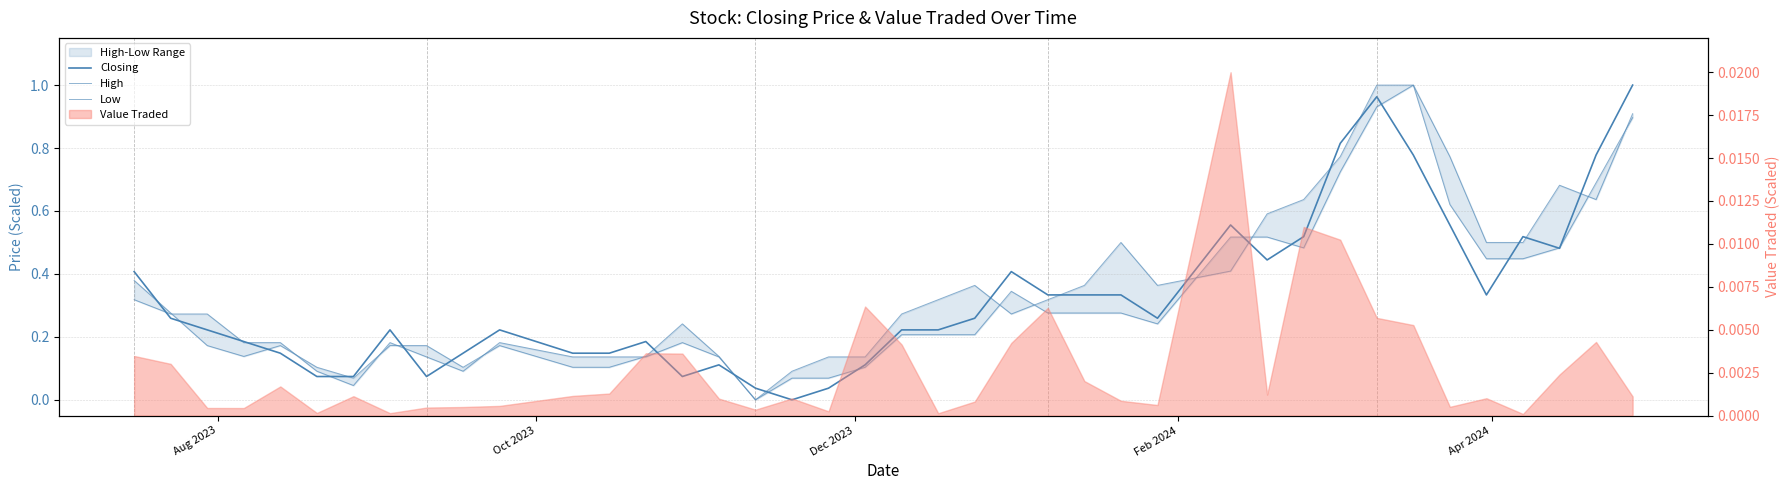

What is the maximum value for Closing?

1.0